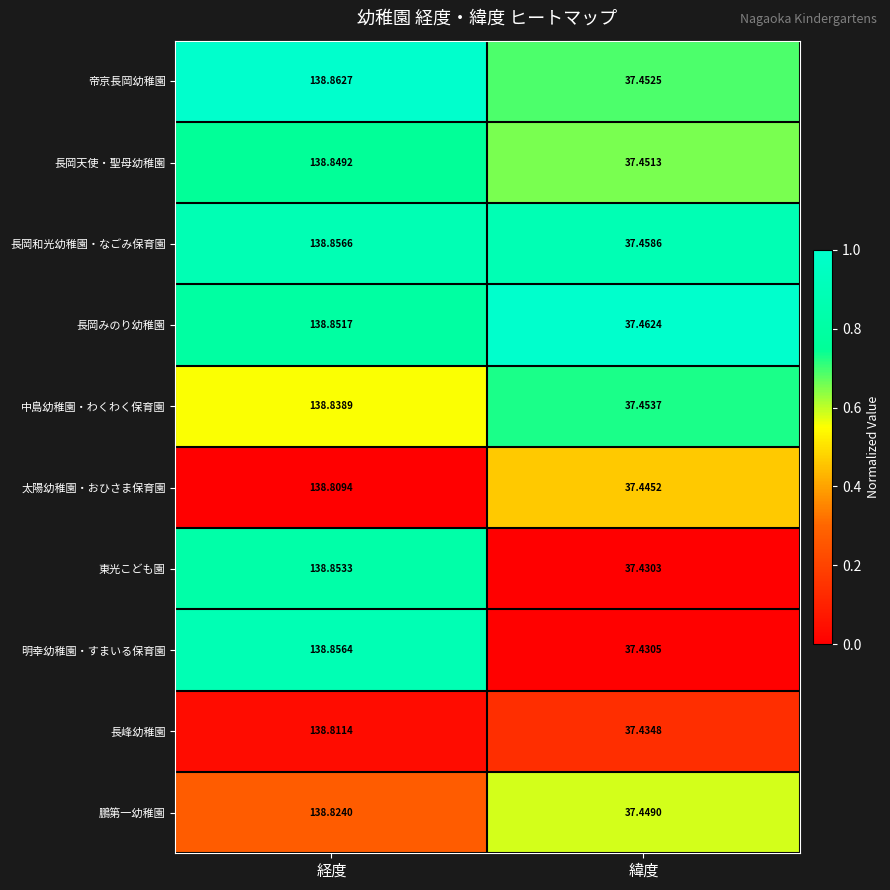

What is the difference between the highest and lowest values at 経度?

0.1